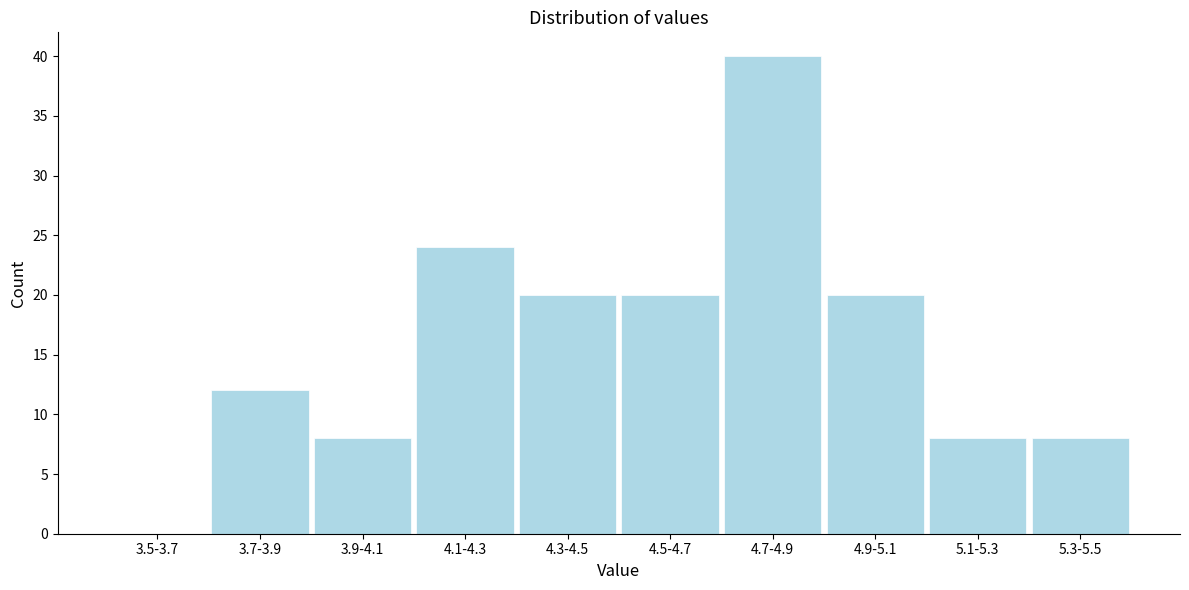

Reading right to left, transcribe all the data shown in this chart.

5.3-5.5=8	5.1-5.3=8	4.9-5.1=20	4.7-4.9=40	4.5-4.7=20	4.3-4.5=20	4.1-4.3=24	3.9-4.1=8	3.7-3.9=12	3.5-3.7=0